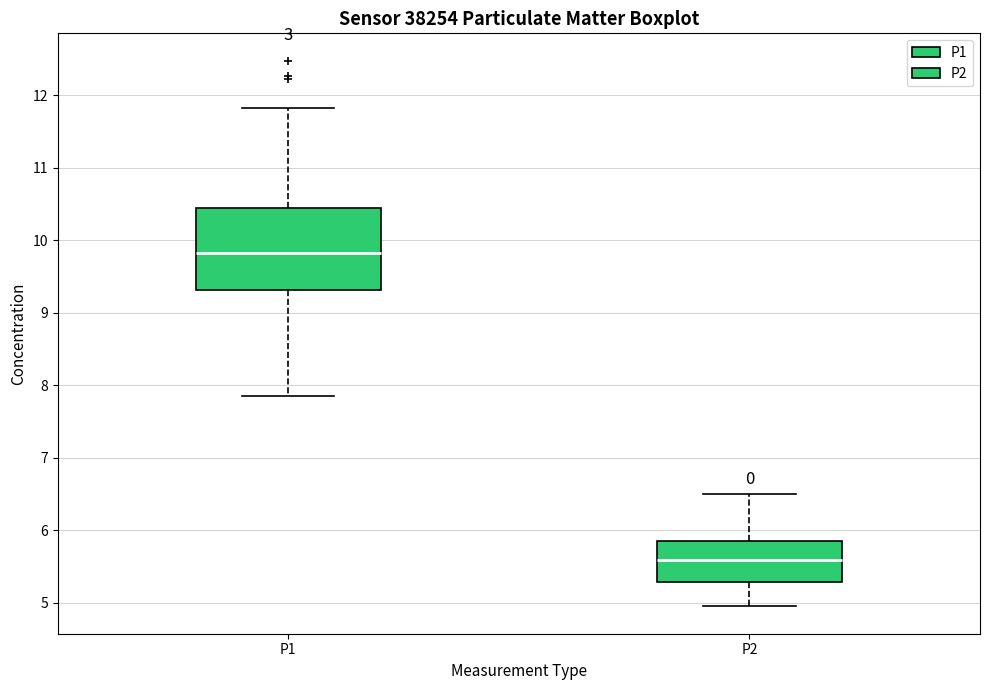

Which box's median line is the lowest?

P2